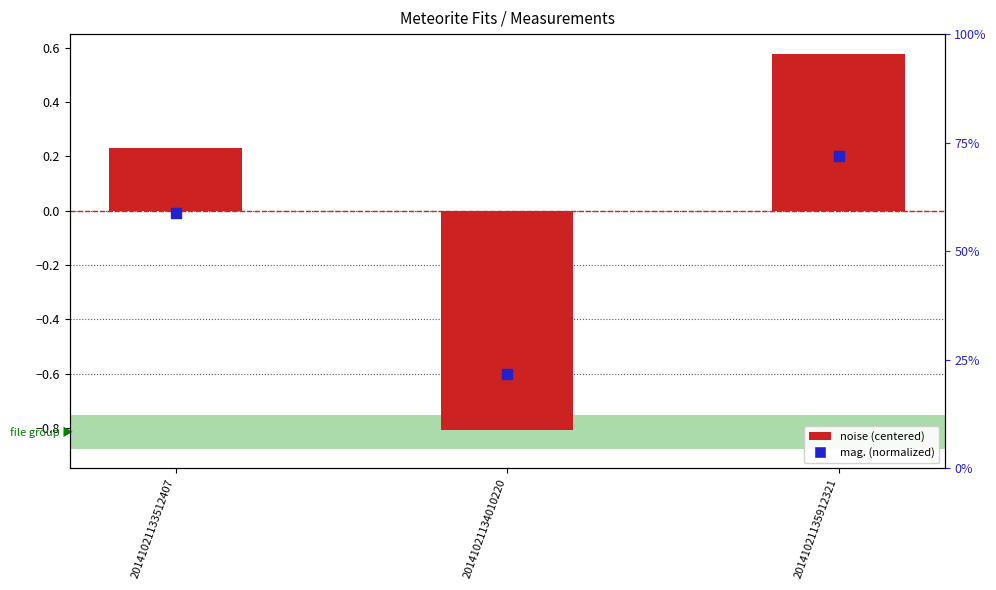

Which series reaches the minimum Y coordinate?

noise (centered)